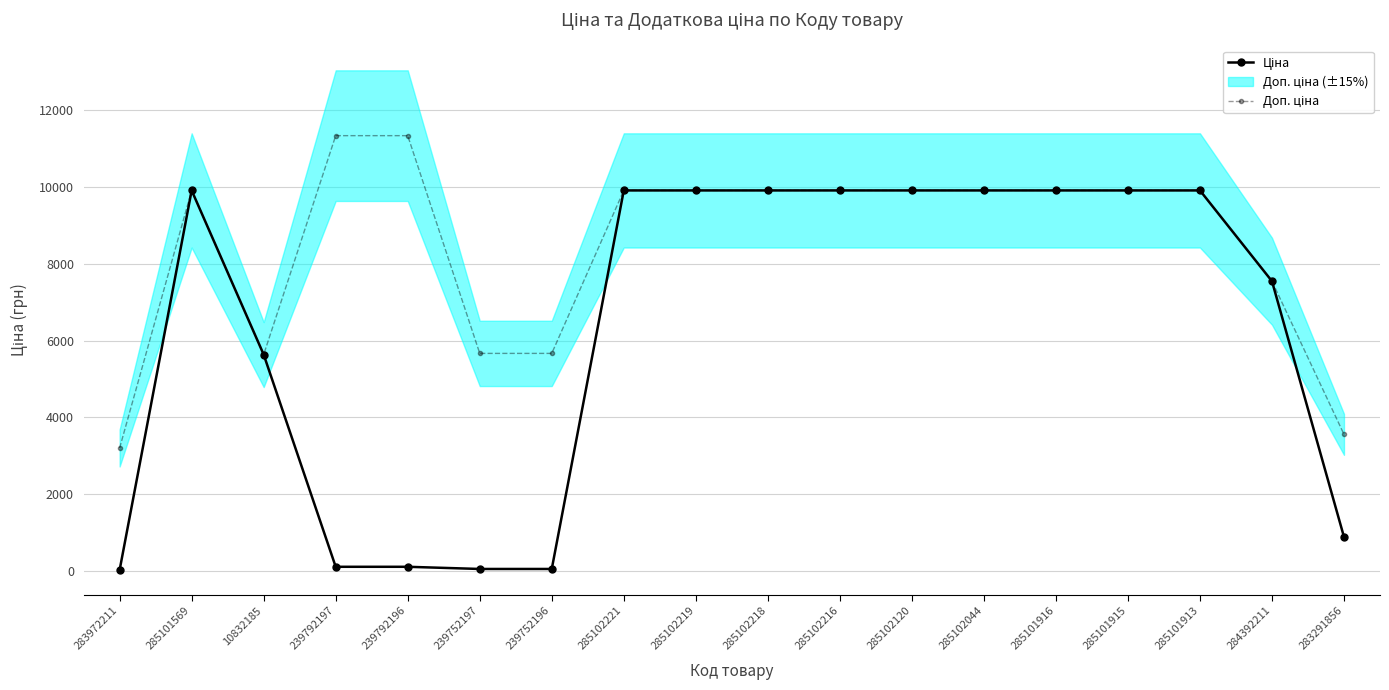

Reading left to right, transcribe all the data shown in this chart.

Ціна: 283972211=32.0	285101569=9908.5	10832185=5636.0	239792197=113.3	239792196=113.3	239752197=56.7	239752196=56.7	285102221=9908.5	285102219=9908.5	285102218=9908.5	285102216=9908.5	285102120=9908.5	285102044=9908.5	285101916=9908.5	285101915=9908.5	285101913=9908.5	284392211=7545.9	283291856=889.9
Доп. ціна: 283972211=3205.0	285101569=9908.5	10832185=5636.0	239792197=11334.0	239792196=11334.0	239752197=5667.0	239752196=5667.0	285102221=9908.5	285102219=9908.5	285102218=9908.5	285102216=9908.5	285102120=9908.5	285102044=9908.5	285101916=9908.5	285101915=9908.5	285101913=9908.5	284392211=7545.9	283291856=3559.7